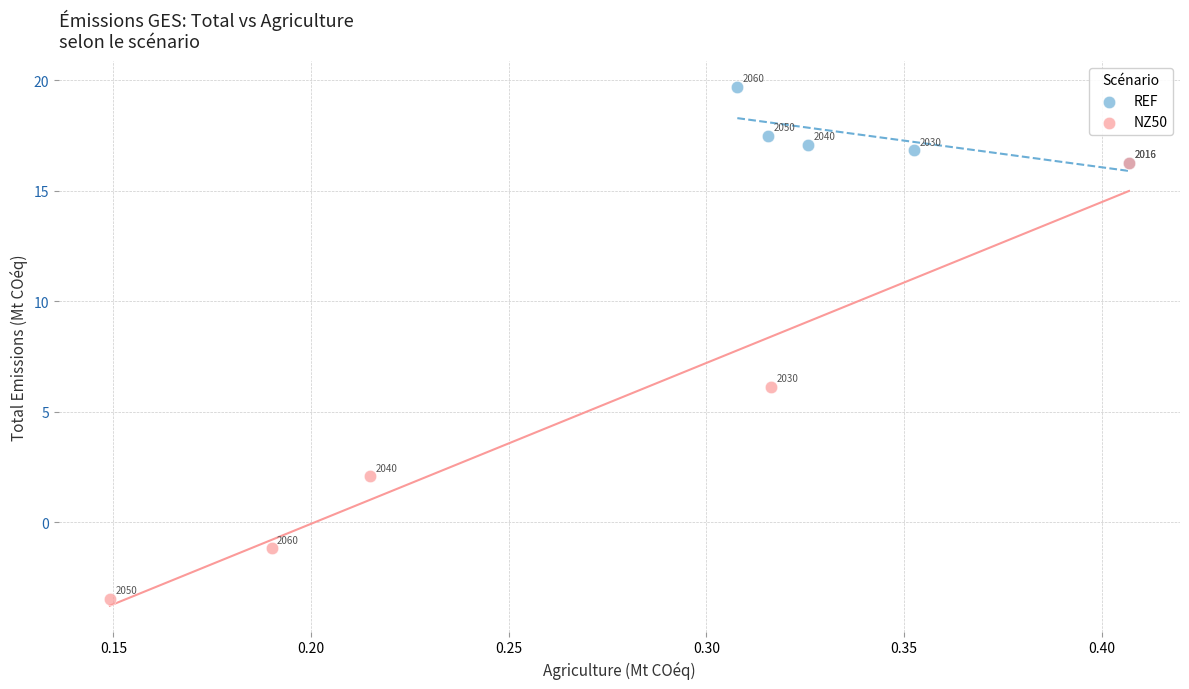

Which series reaches the minimum Y coordinate?

NZ50